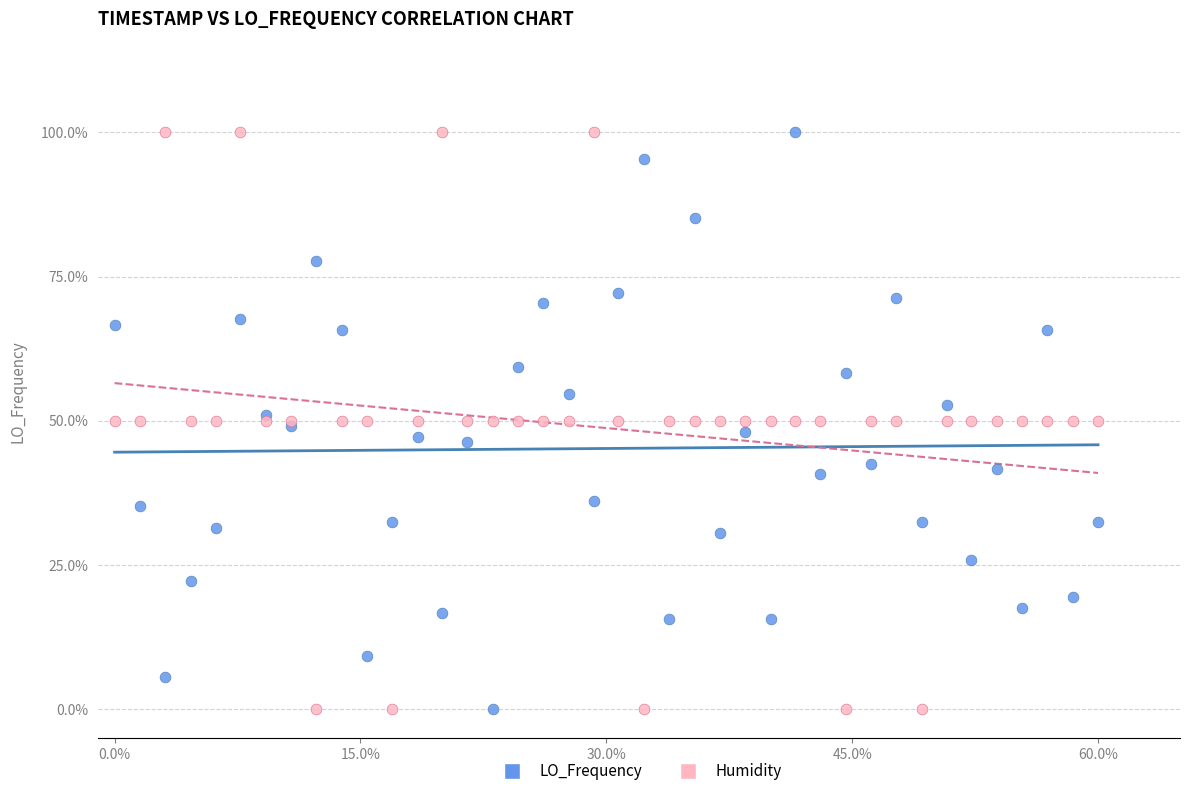

What is the X range (max minus min) for the scatter plot?

0.6